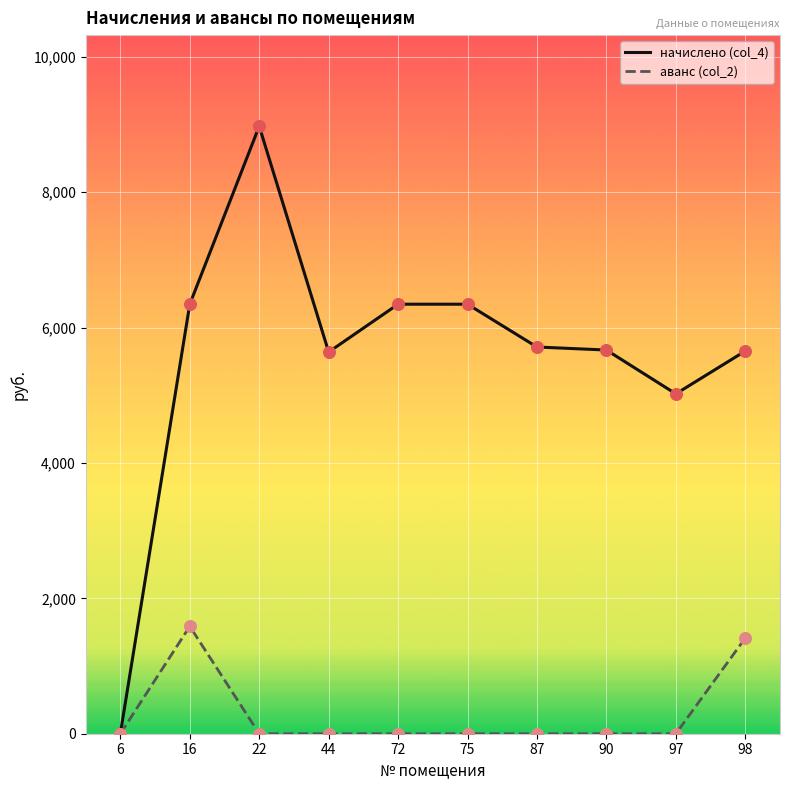

Which series has the largest total across all categories?

начислено (col_4)